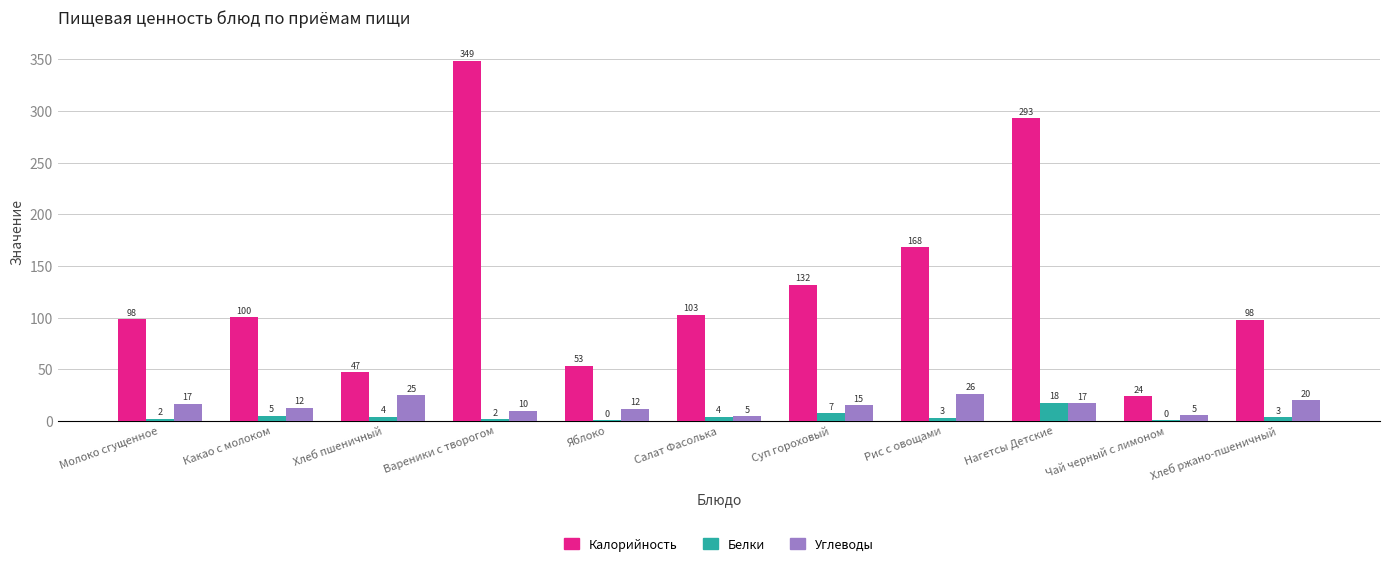

What are all the series names shown in the legend?

Калорийность, Белки, Углеводы